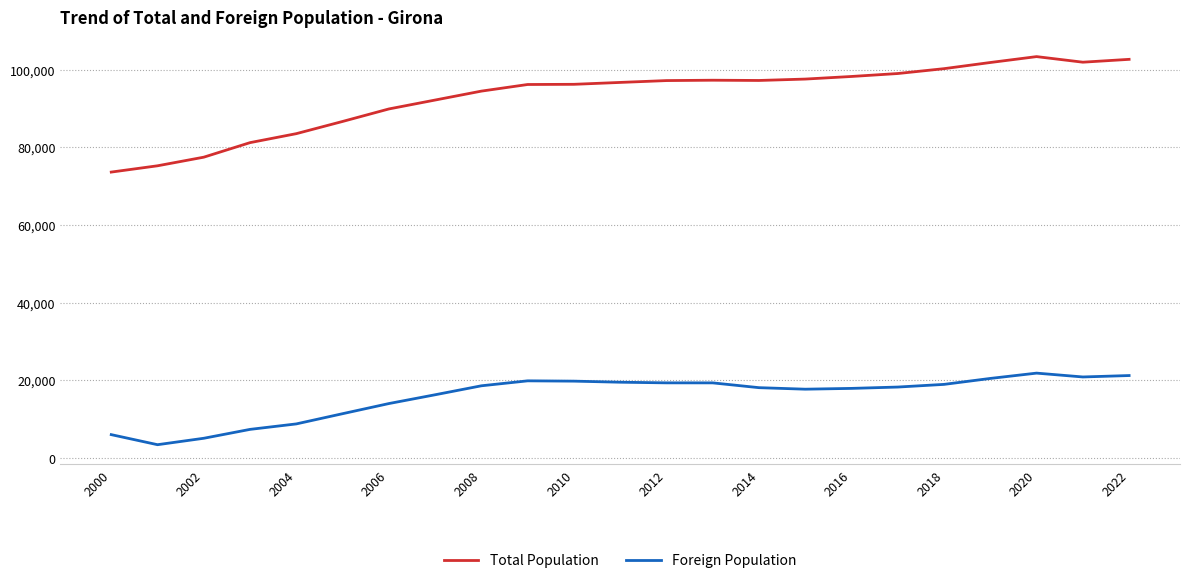

List the series in order of their peak value, highest first.

Total Population, Foreign Population